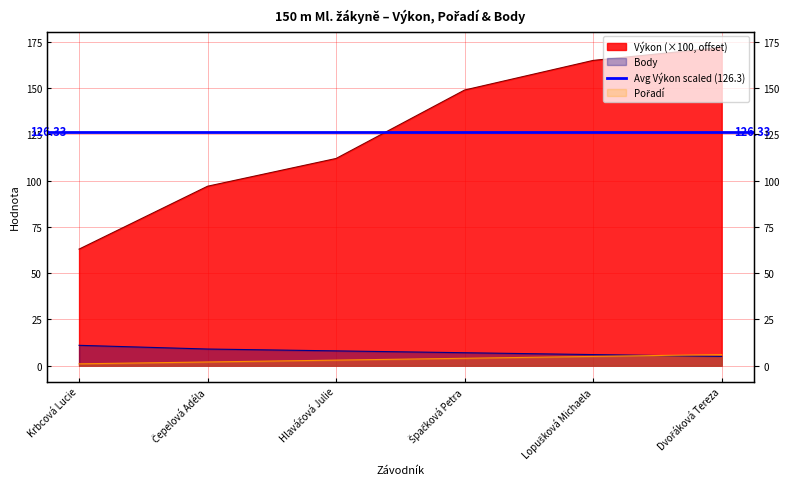

Reading right to left, transcribe all the data shown in this chart.

Pořadí: Dvořáková Tereza=6.0	Lopušková Michaela=5.0	Špačková Petra=4.0	Hlaváčová Julie=3.0	Čepelová Adéla=2.0	Krbcová Lucie=1.0
Výkon: Dvořáková Tereza=172.0	Lopušková Michaela=165.0	Špačková Petra=149.0	Hlaváčová Julie=112.0	Čepelová Adéla=97.0	Krbcová Lucie=63.0
Body: Dvořáková Tereza=5.0	Lopušková Michaela=6.0	Špačková Petra=7.0	Hlaváčová Julie=8.0	Čepelová Adéla=9.0	Krbcová Lucie=11.0